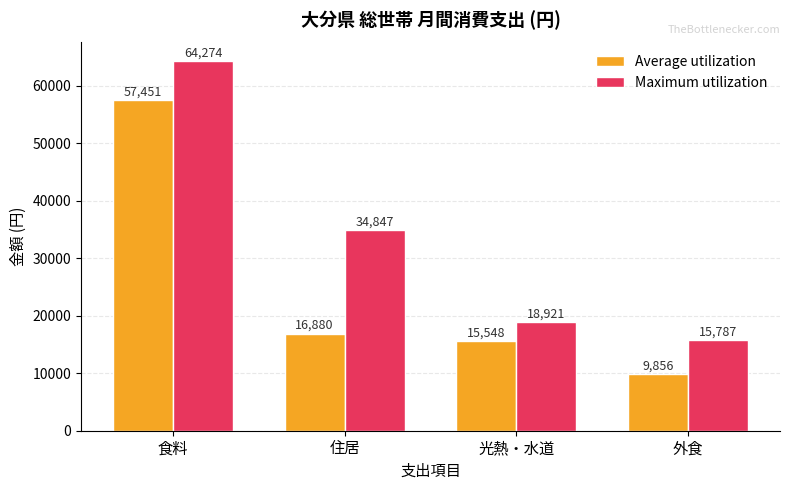

Are the bars horizontal?

No